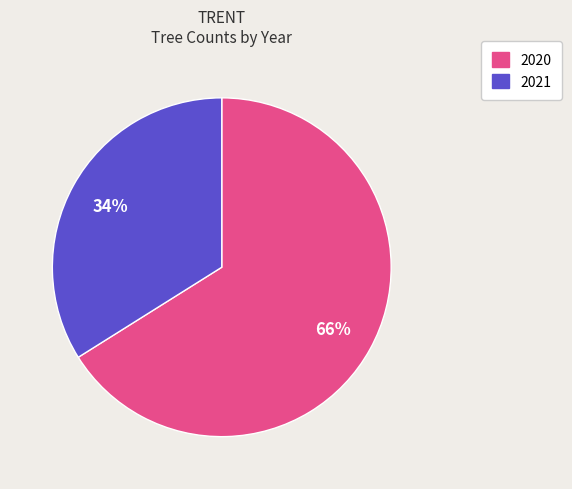

To the nearest percent, what is the average slice percentage?

50%